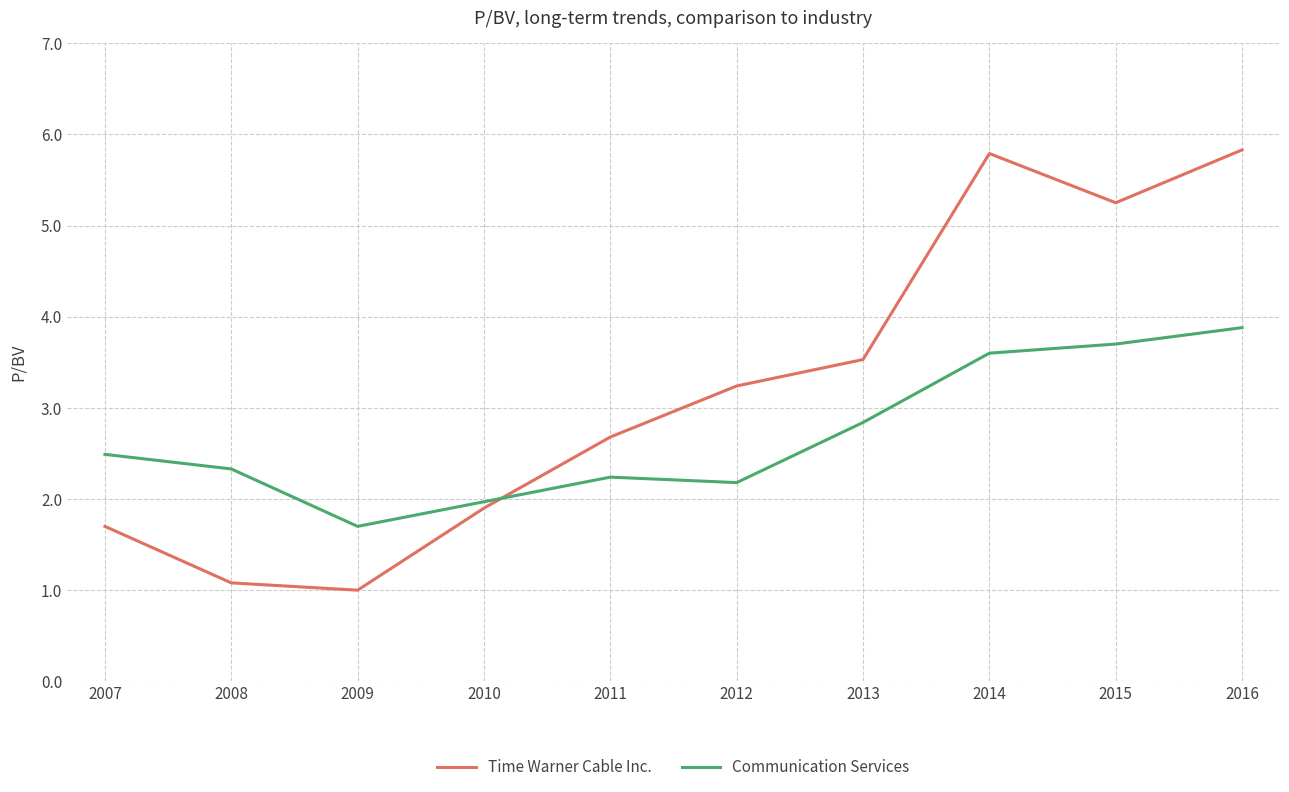

What is the smallest value displayed?

1.0